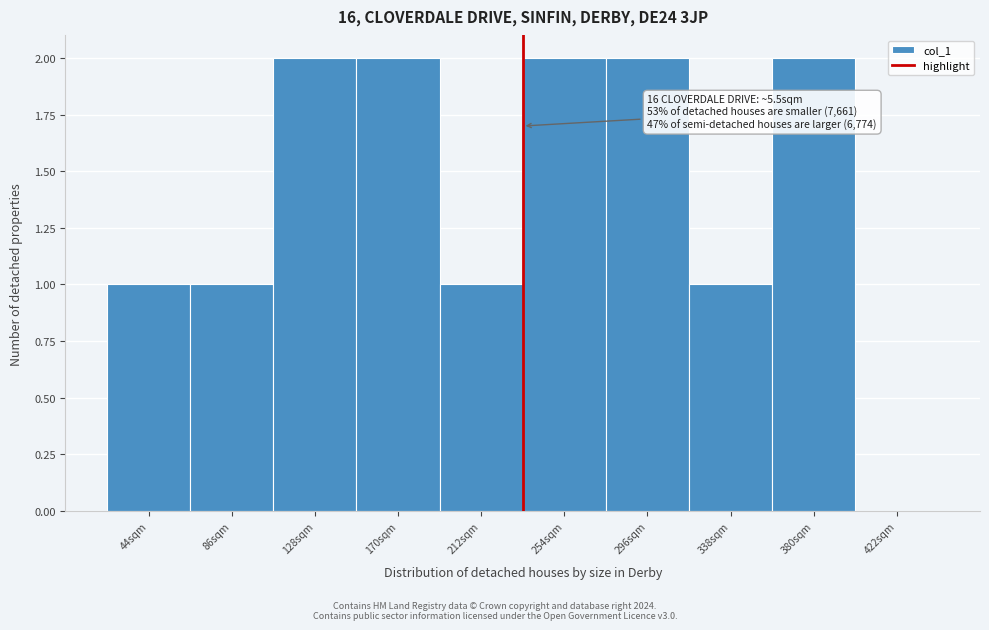

Reading left to right, list all the values displayed in this chart.

44sqm=1	86sqm=1	128sqm=2	170sqm=2	212sqm=1	254sqm=2	296sqm=2	338sqm=1	380sqm=2	422sqm=0